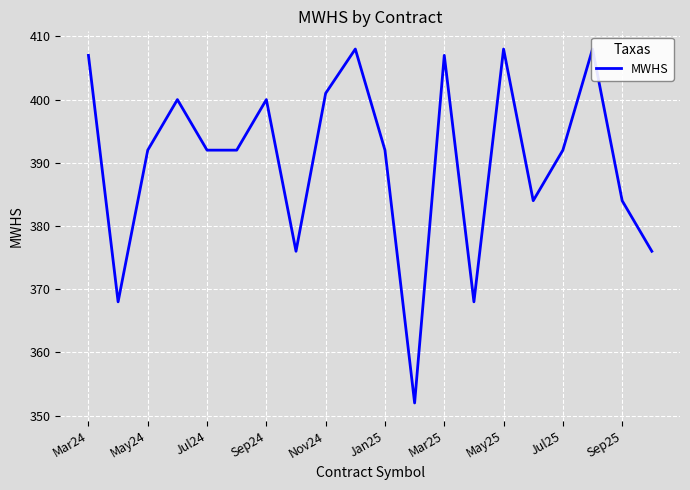

How many points are lower than both their immediate neighbors (excluding endpoints)?

5